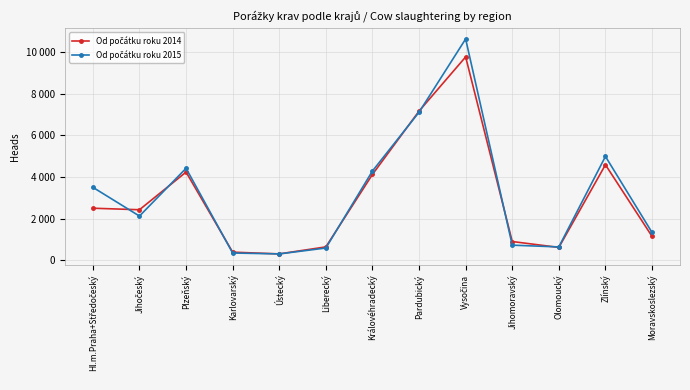

Is it true that Od počátku roku 2015 equals 3506 at Hl.m.Praha+Středočeský?

True